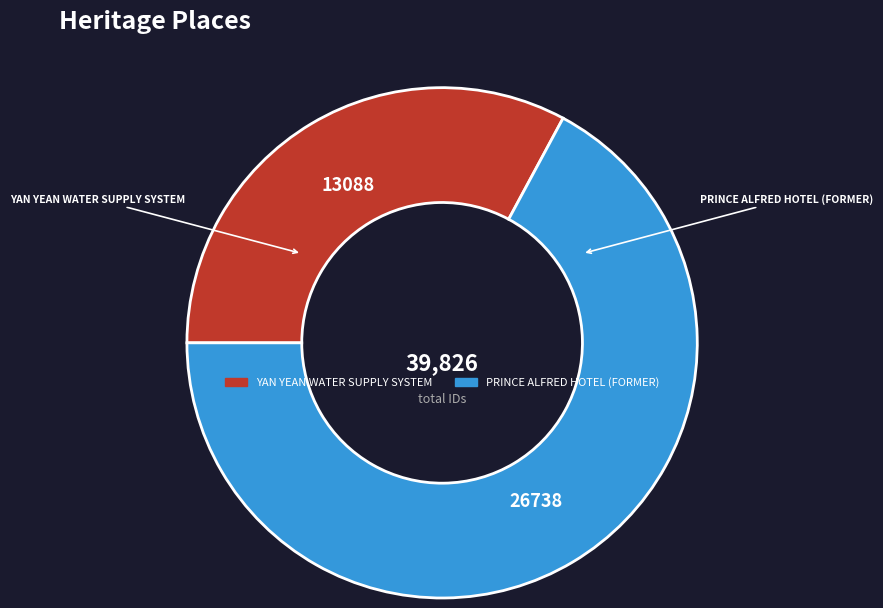

Which slice is the smallest?

YAN YEAN WATER SUPPLY SYSTEM